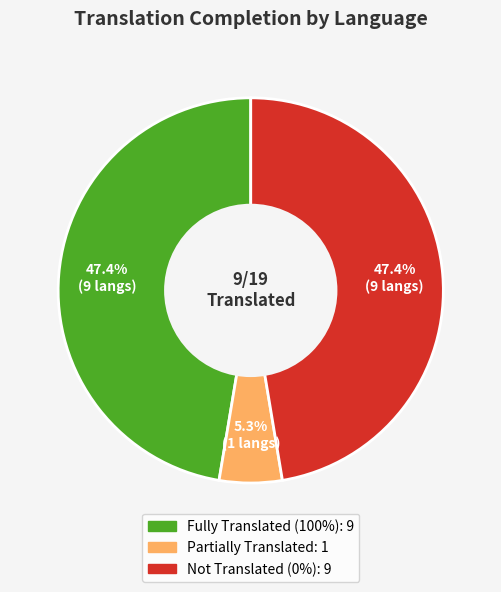

Is there any slice that represents more than half of the pie?

No